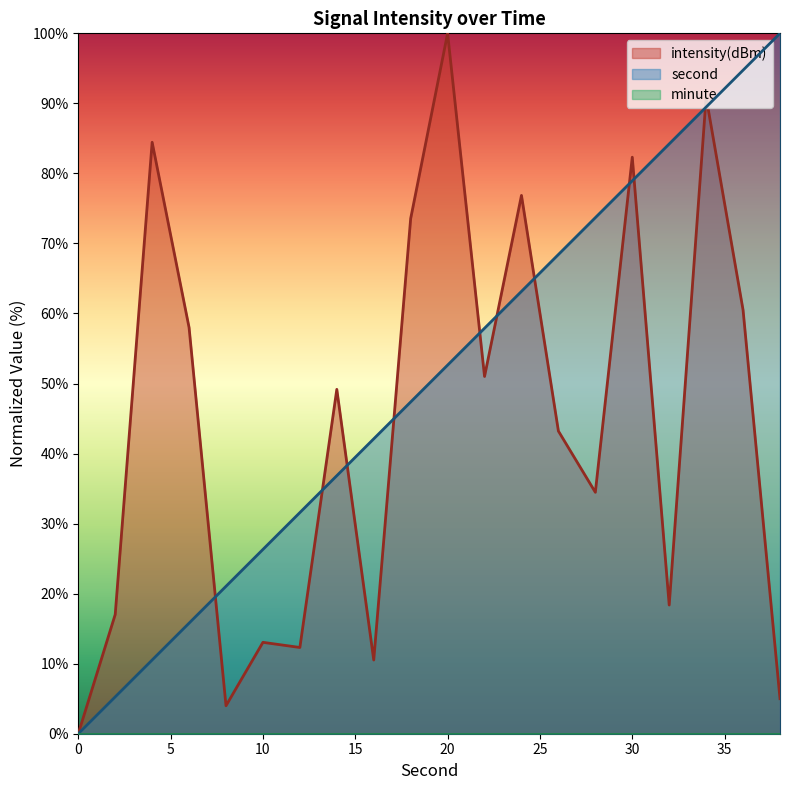

What is the difference between the maximum and minimum values in the intensity series?

100.0